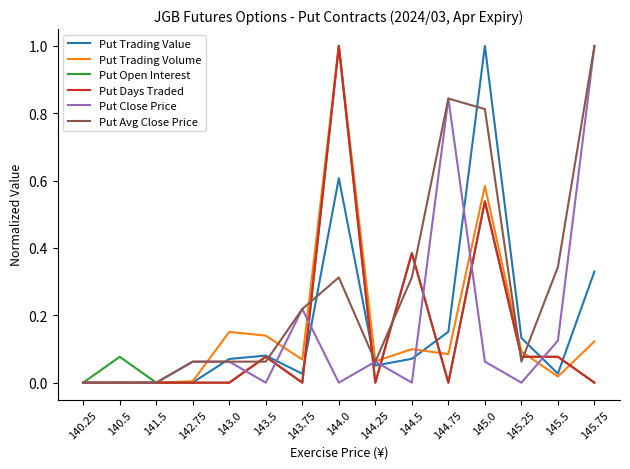

What position from the right is 144.0?

8